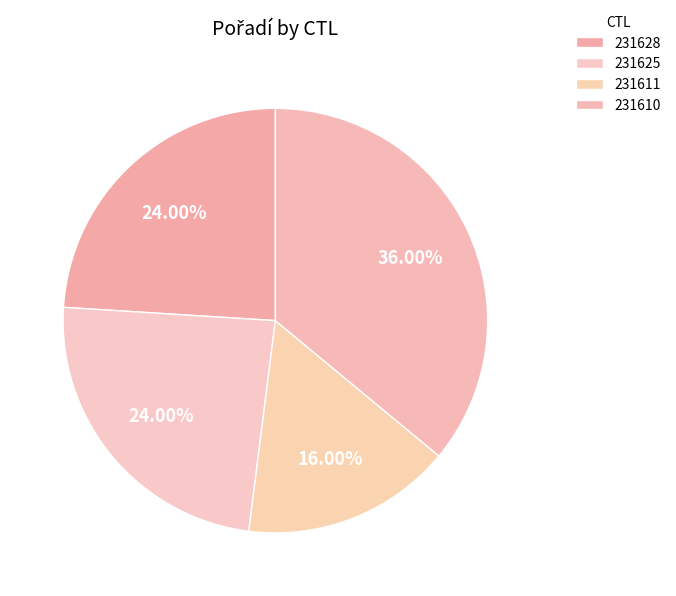

To the nearest percent, what is the combined percentage of 231625 and 231610?

60%